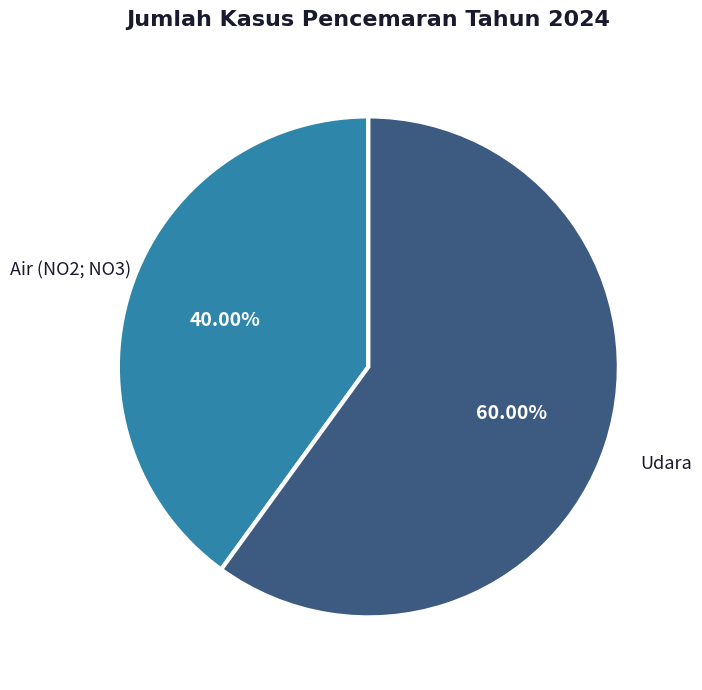

To the nearest percent, what is the average slice percentage?

50%